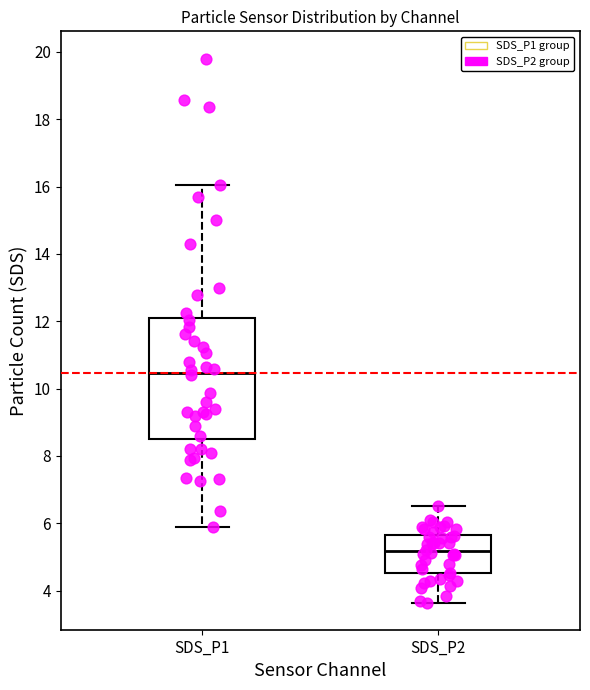

Which box's median line is the lowest?

SDS_P2